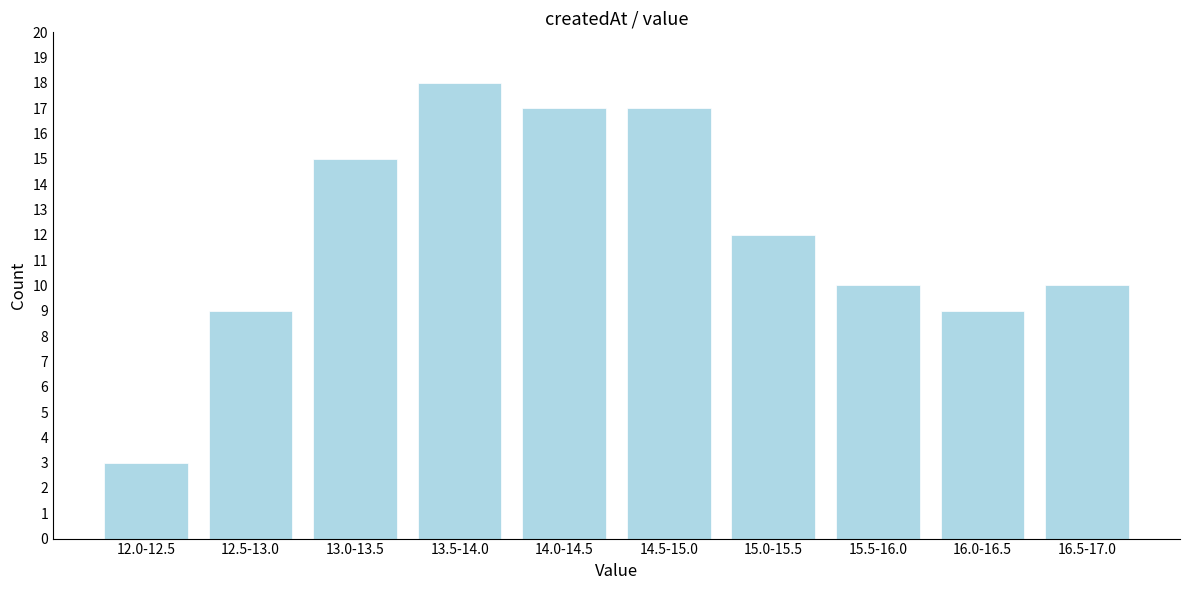

Reading right to left, list all the values displayed in this chart.

10	9	10	12	17	17	18	15	9	3